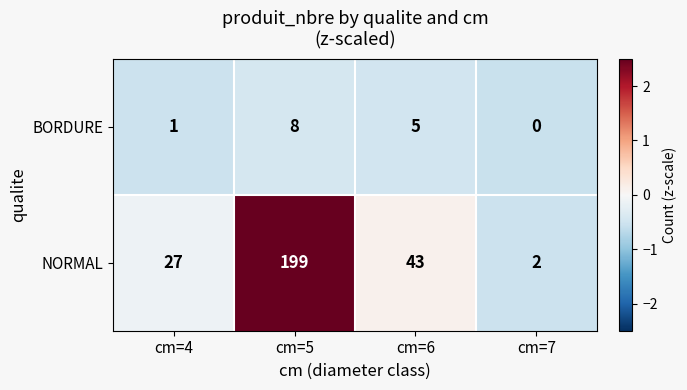

List the series in order of their overall mean, lowest first.

BORDURE, NORMAL